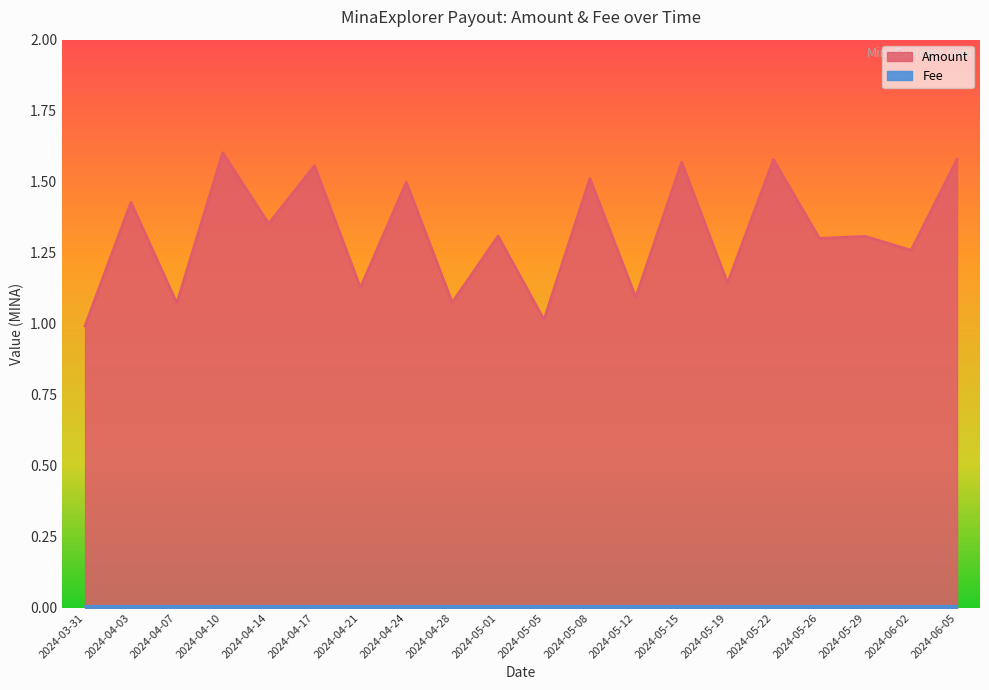

What is the label of the 10th point from the left?

2024-05-01